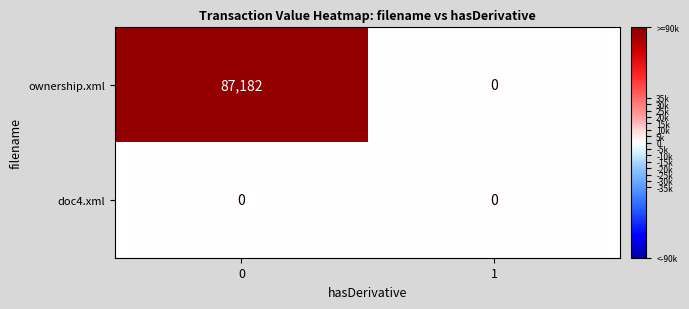

Rank the series by their maximum value, from highest to lowest.

ownership.xml, doc4.xml